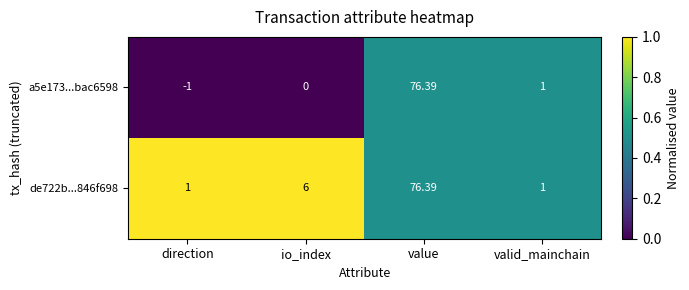

At which category is the sum across all series the highest?

value